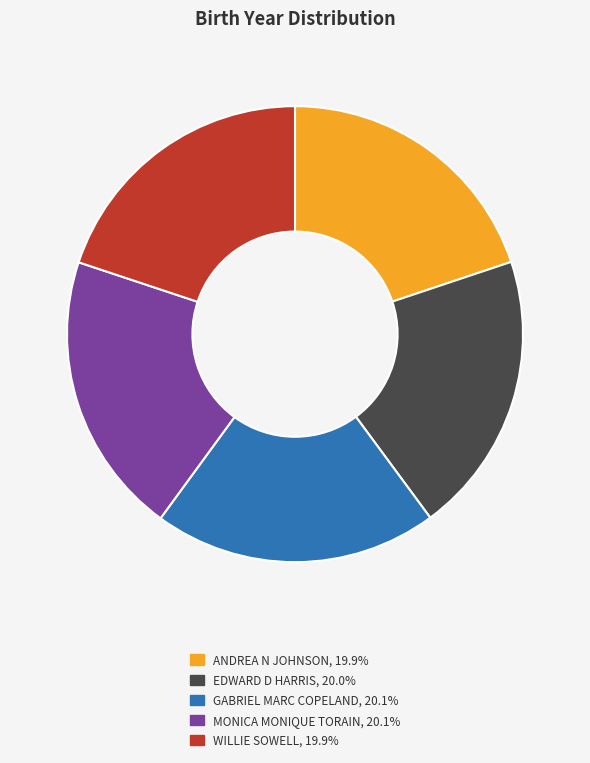

Does MONICA MONIQUE TORAIN represent more than half of the total?

No